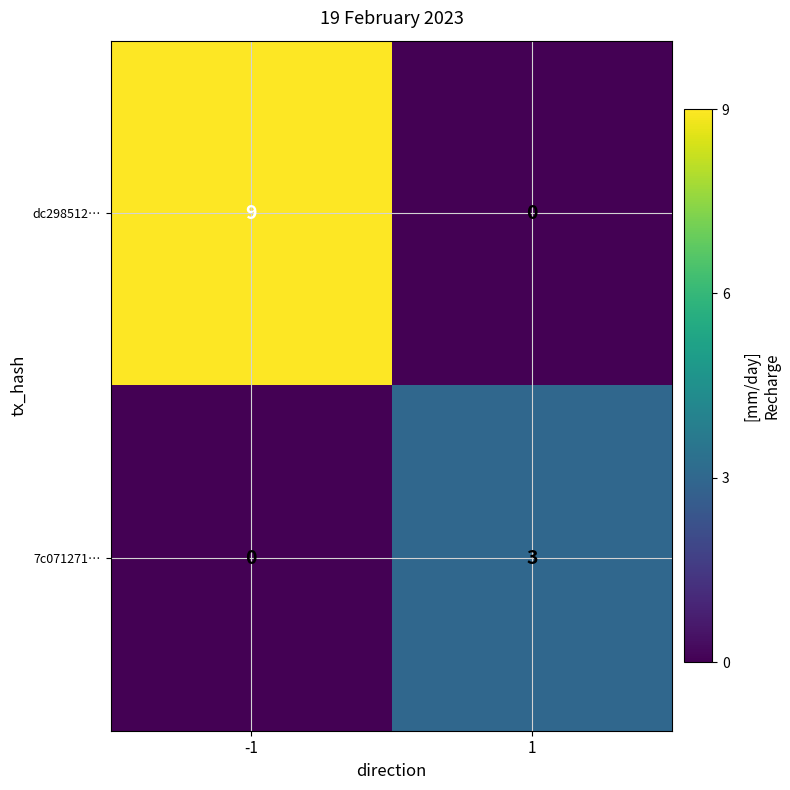

Reading left to right, what are all the values shown in this chart?

dc298512…: 9	0
7c071271…: 0	3